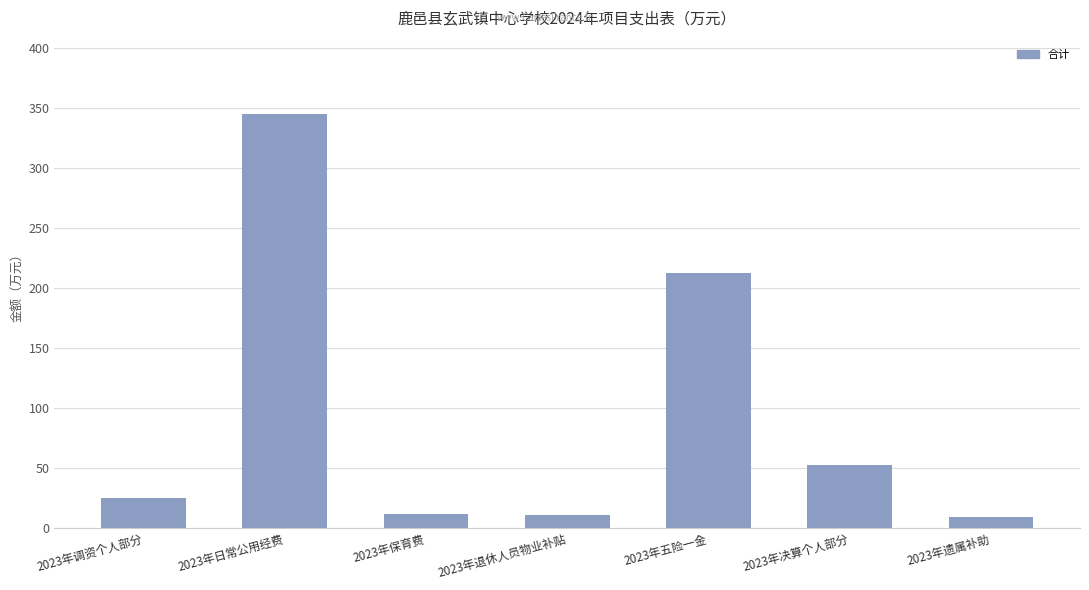

What is the difference between the values at 2023年保育费 and 2023年退休人员物业补贴?

0.2